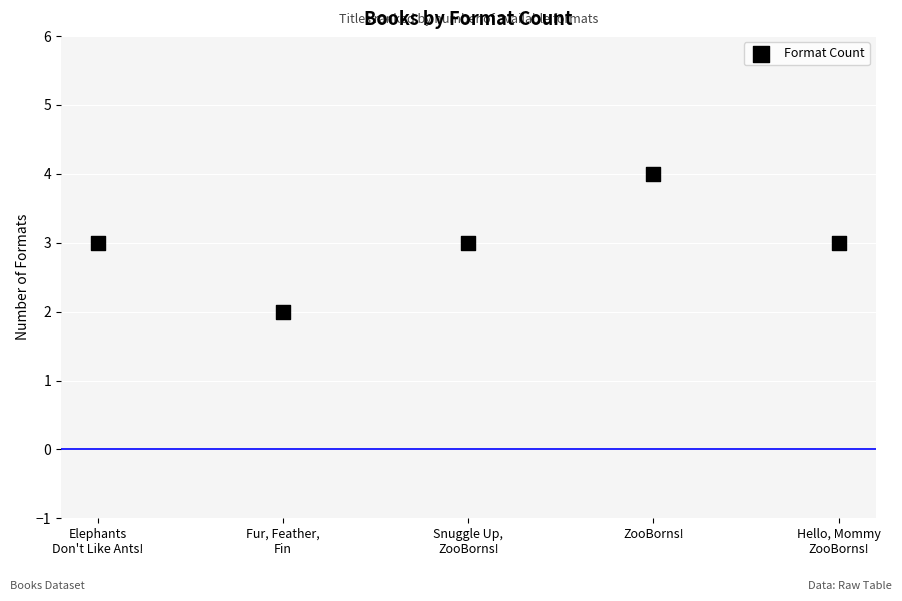

What is the average Y value?

3